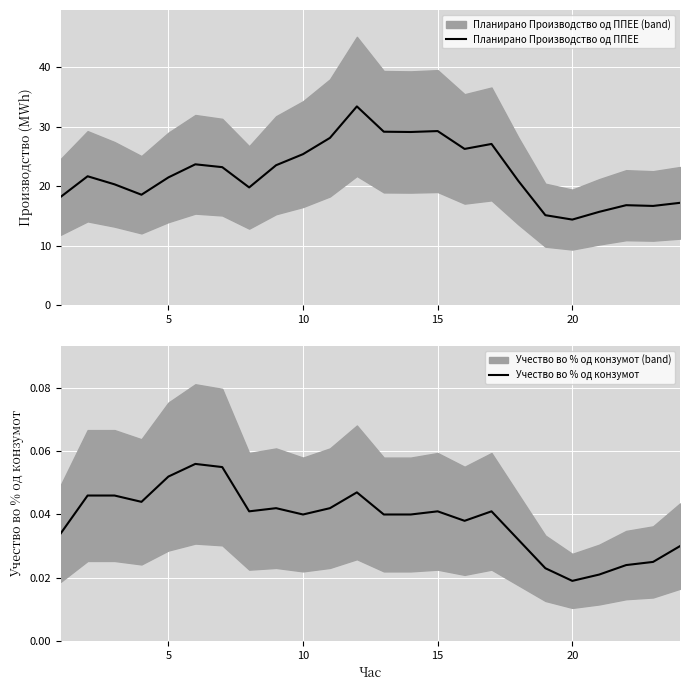

What are all the series names shown in the legend?

Планирано Производство од ППЕЕ, Учество во % од конзумот